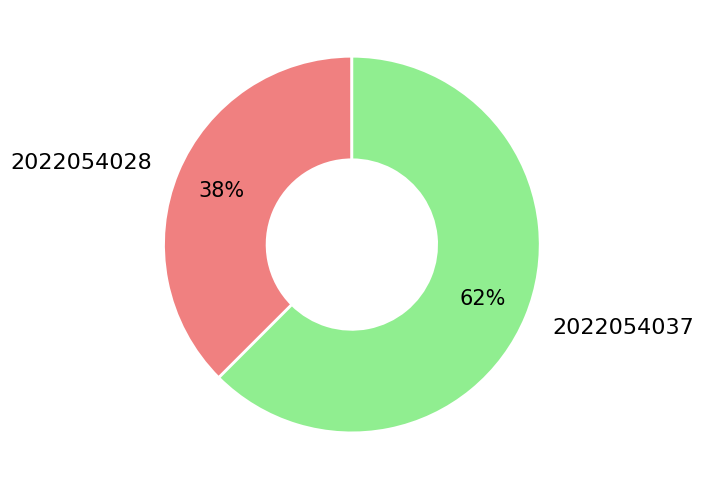

What is the majority slice?

2022054037